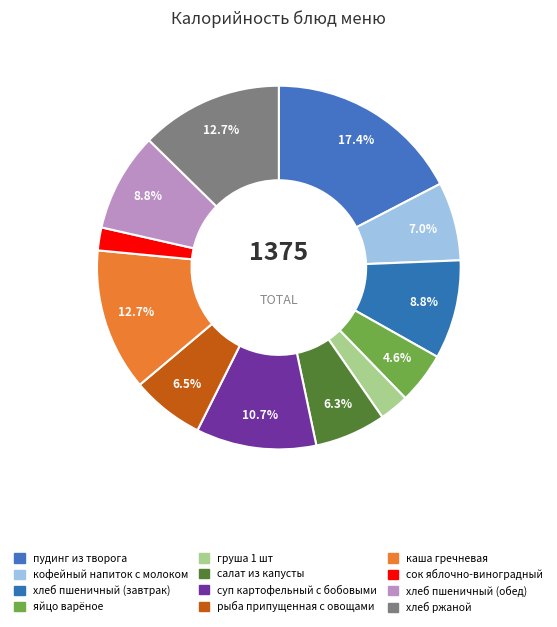

Which category has the biggest portion of the pie?

пудинг из творога